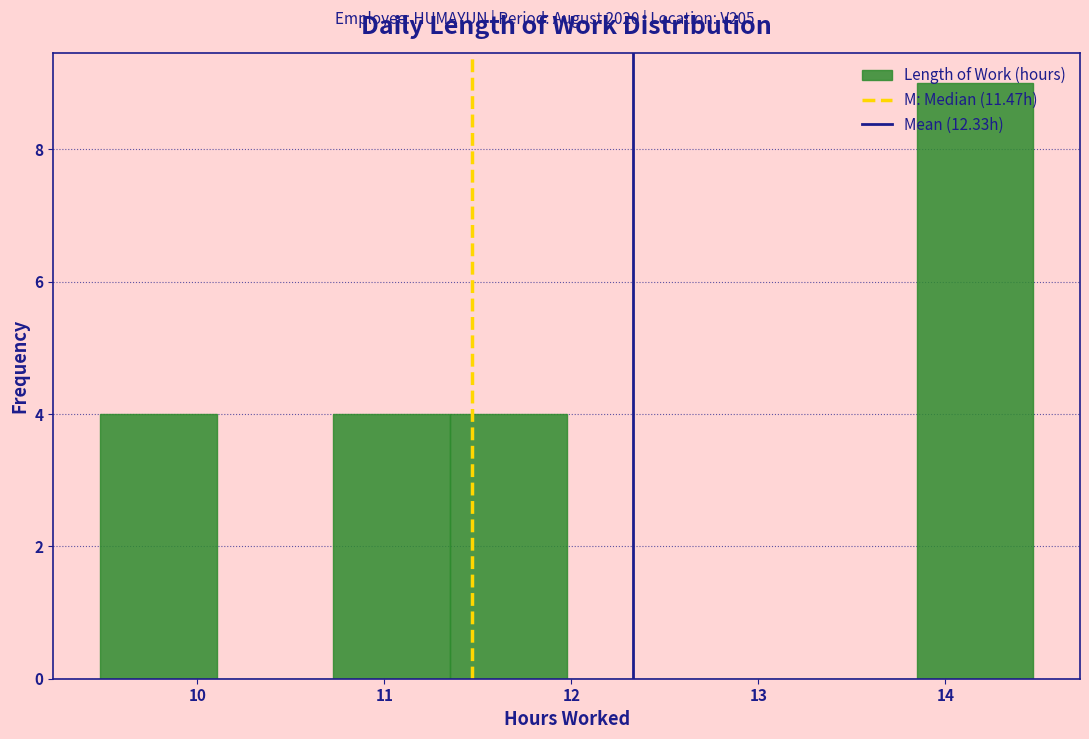

Reading left to right, list every bar in this chart as the range it spans on the x-axis followed by its height. Neither the bar edges nor the heights are printed on the chart, so give them approximately, as read against the axes.

9.5 to 10.1: 4
10.1 to 10.7: 0
10.7 to 11.4: 4
11.4 to 12.0: 4
12.0 to 12.6: 0
12.6 to 13.2: 0
13.2 to 13.8: 0
13.8 to 14.5: 9